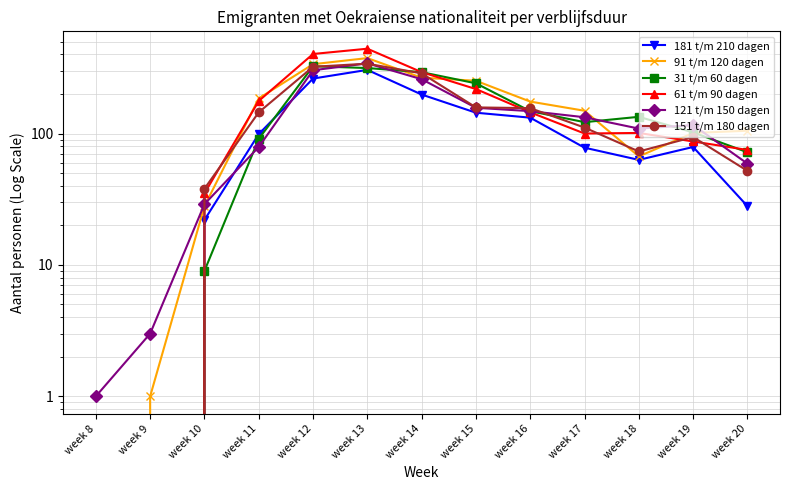

Reading left to right, extract all data points from this chart.

181 t/m 210 dagen: 0	0	22	99	262	305	198	144	132	78	63	79	28
91 t/m 120 dagen: 0	1	28	185	337	375	266	252	175	149	67	101	105
31 t/m 60 dagen: 0	0	9	91	325	315	293	241	148	122	134	102	72
61 t/m 90 dagen: 0	0	35	177	403	442	293	218	145	100	101	87	75
121 t/m 150 dagen: 1	3	29	79	303	342	259	157	148	133	109	116	59
151 t/m 180 dagen: 0	0	38	145	322	340	287	158	156	111	73	94	52